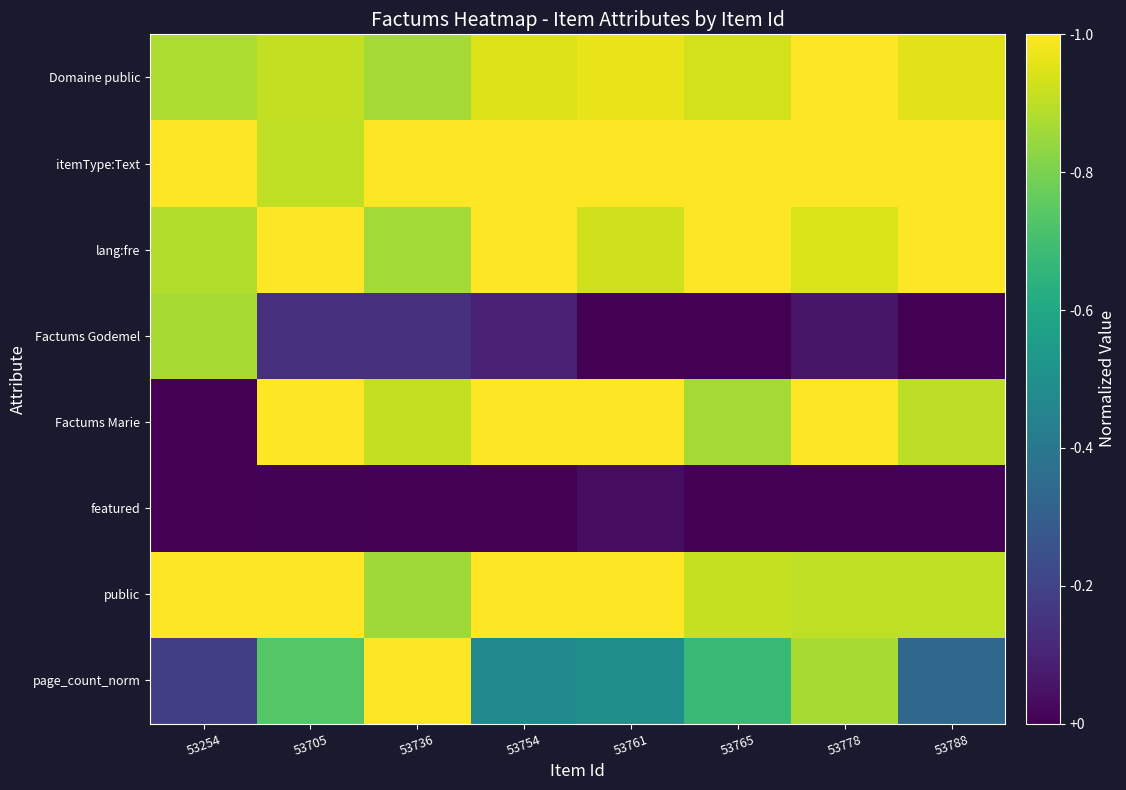

Reading left to right, list all the values displayed in this chart.

page_count_norm: 53254=0.2	53705=0.7	53736=1.0	53754=0.5	53761=0.5	53765=0.7	53778=0.9	53788=0.3
public: 53254=1.0	53705=1.0	53736=0.9	53754=1.0	53761=1.0	53765=0.9	53778=0.9	53788=0.9
featured: 53254=0.0	53705=0.0	53736=0.0	53754=0.0	53761=0.0	53765=0.0	53778=0.0	53788=0.0
Factums Marie: 53254=0.0	53705=1.0	53736=0.9	53754=1.0	53761=1.0	53765=0.9	53778=1.0	53788=0.9
Factums Godemel: 53254=0.9	53705=0.1	53736=0.1	53754=0.1	53761=0.0	53765=0.0	53778=0.1	53788=0.0
lang:fre: 53254=0.9	53705=1.0	53736=0.9	53754=1.0	53761=0.9	53765=1.0	53778=0.9	53788=1.0
itemType:Text: 53254=1.0	53705=0.9	53736=1.0	53754=1.0	53761=1.0	53765=1.0	53778=1.0	53788=1.0
Domaine public: 53254=0.9	53705=0.9	53736=0.9	53754=0.9	53761=1.0	53765=0.9	53778=1.0	53788=1.0